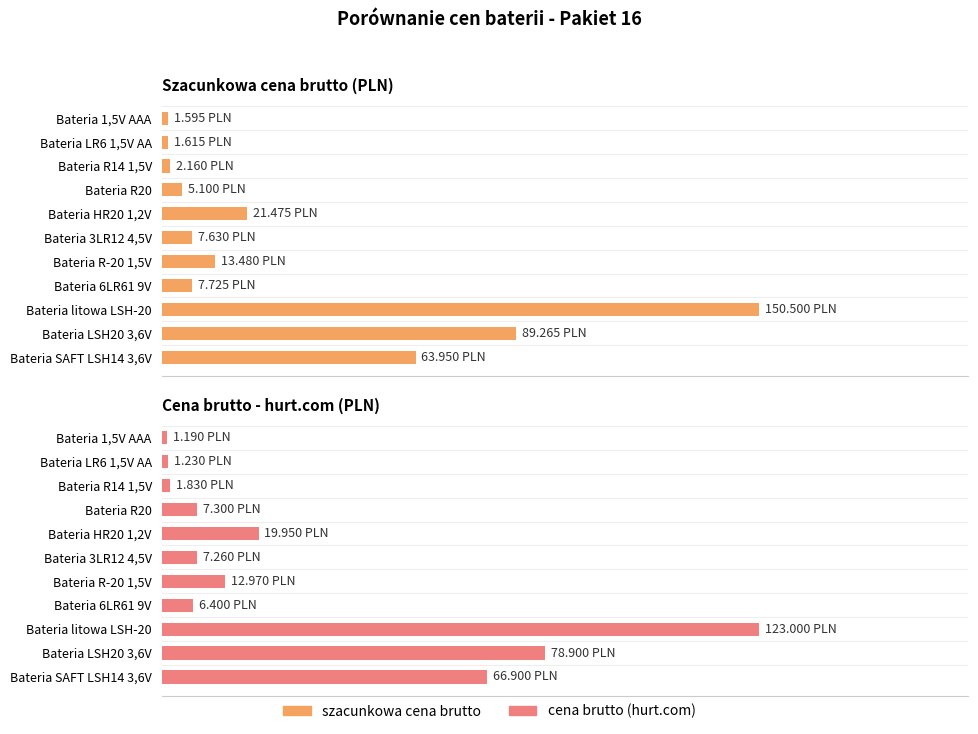

Rank the series at Bateria R-20 1,5V from highest to lowest value.

szacunkowa cena brutto, cena brutto (hurt.com)